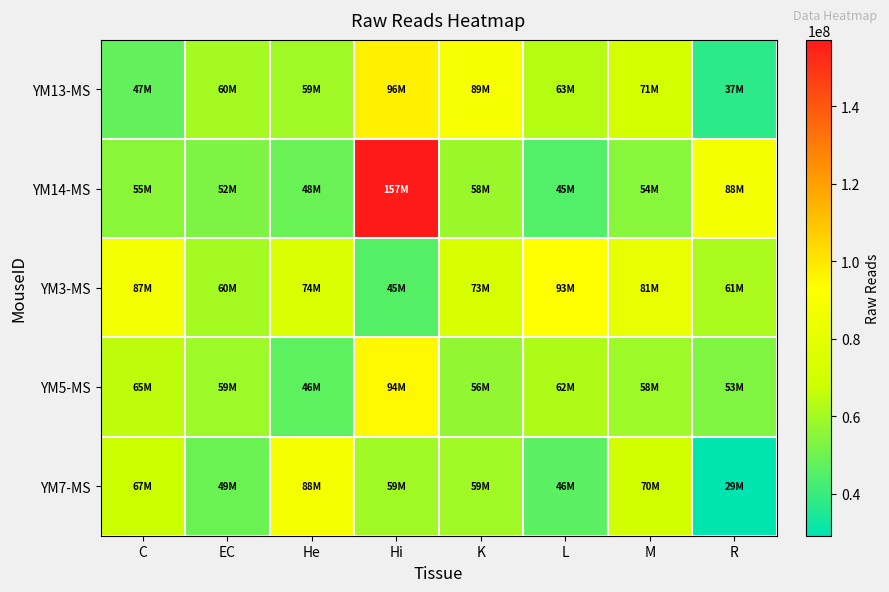

Rank the series by their average value, from highest to lowest.

YM3-MS, YM14-MS, YM13-MS, YM5-MS, YM7-MS